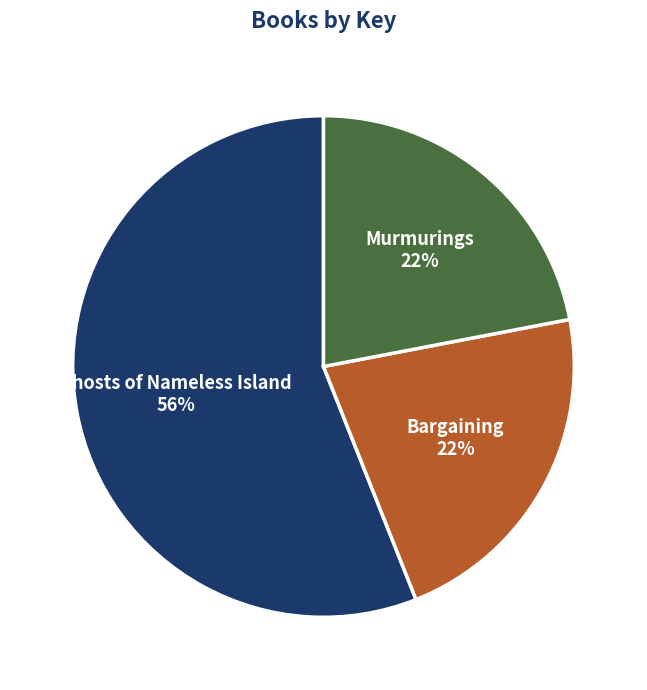

Count the number of slices in the pie.

3